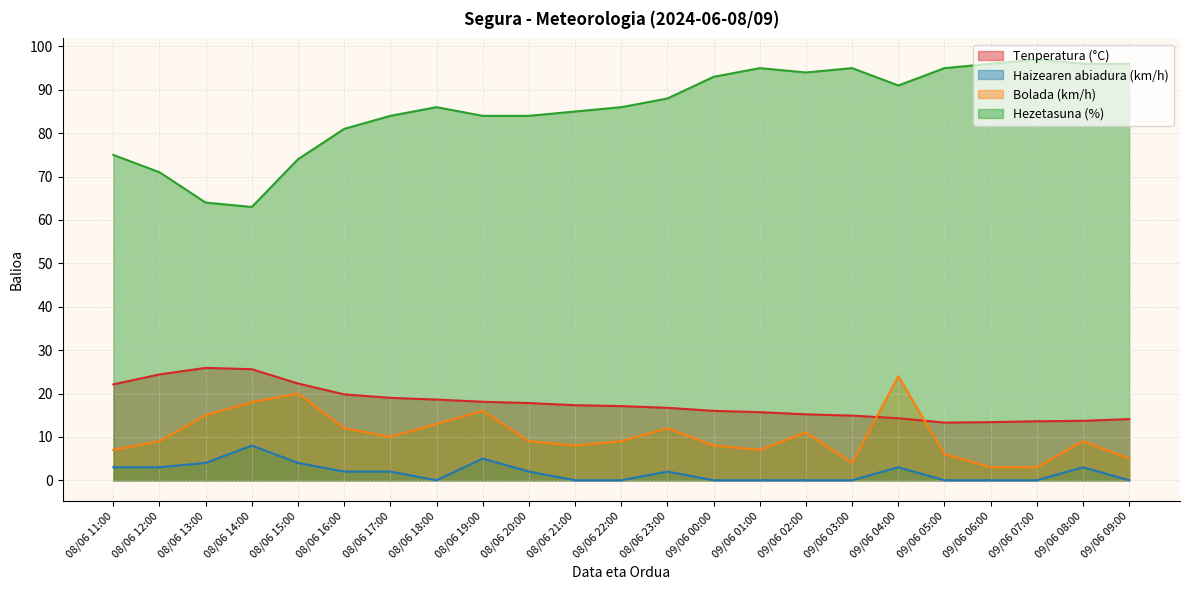

The Tenperatura (°C) series shows 10.6 at 08/06 19:00. True or false?

False